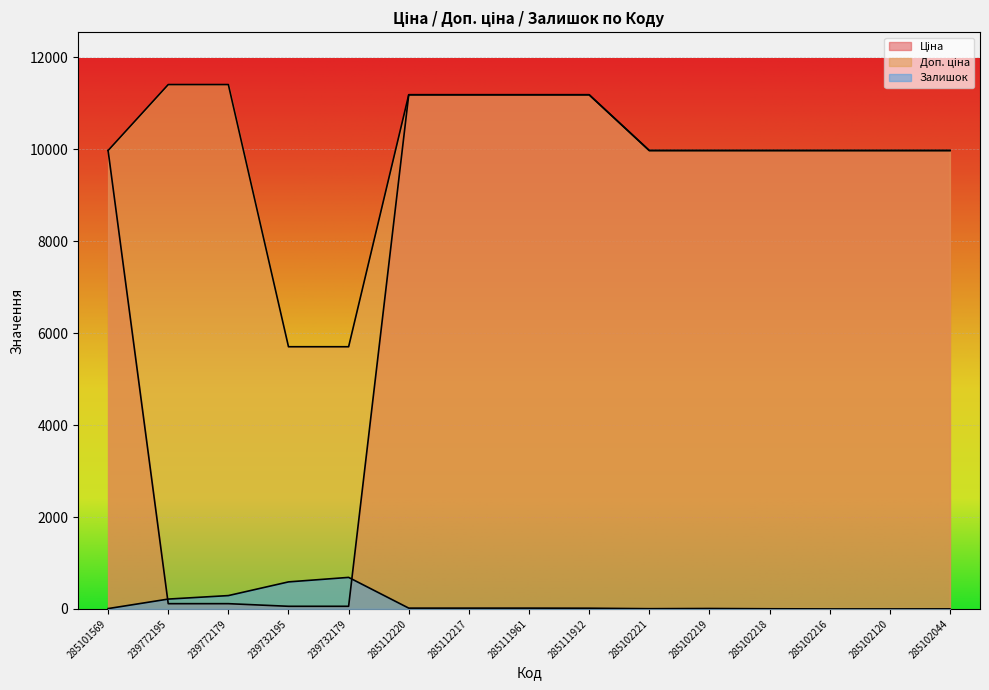

The value of Залишок at 285102221 is 5.0. True or false?

True